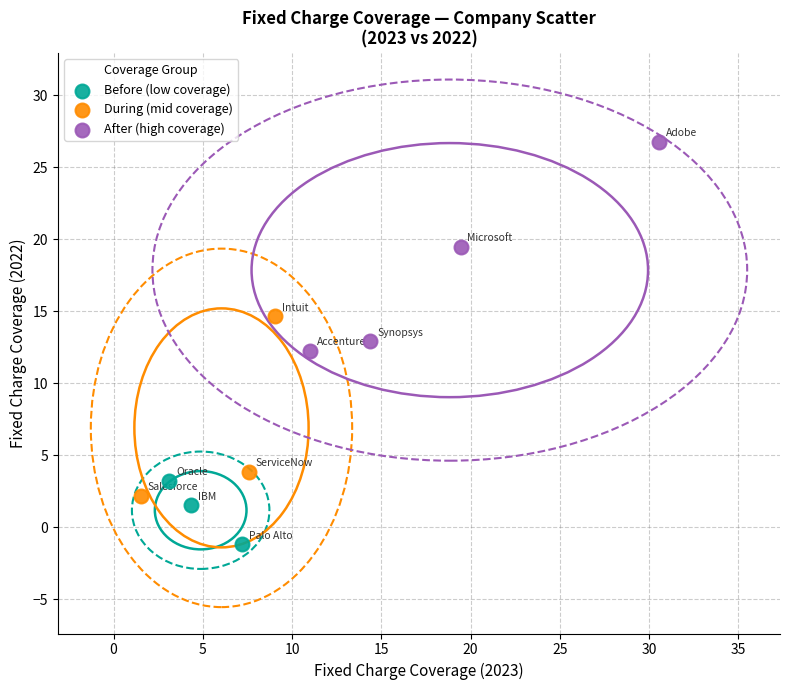

Which series reaches the minimum Y coordinate?

Before (low coverage)